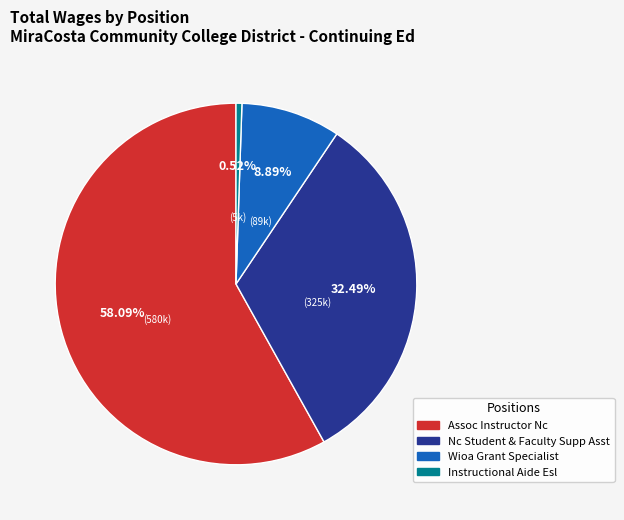

To the nearest percent, what is the average slice percentage?

25%